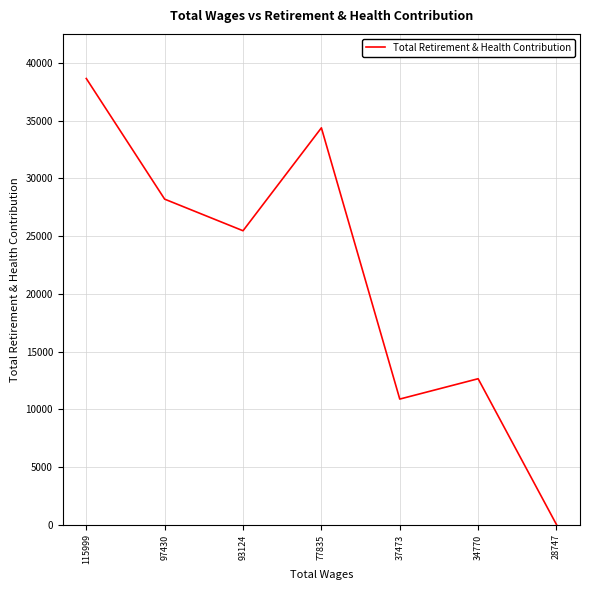

Where does the data first go above 25469?

115999